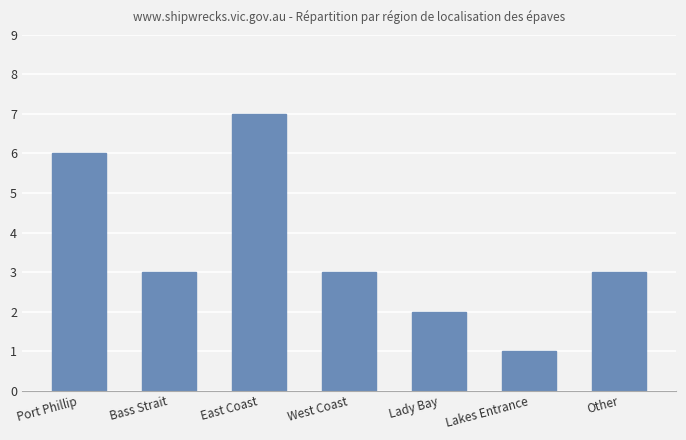

What value does the data have at Lakes Entrance?

1